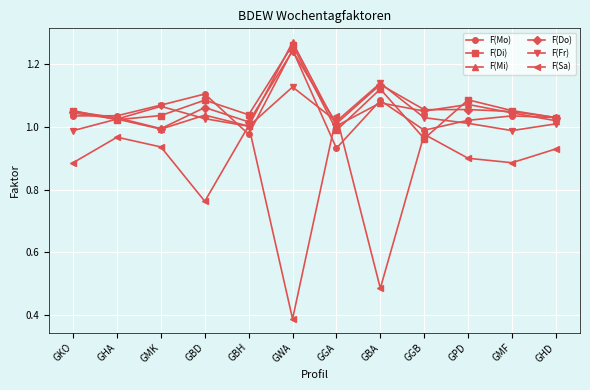

In F(Di), how many points are lower than both neighbors (excluding endpoints)?

4